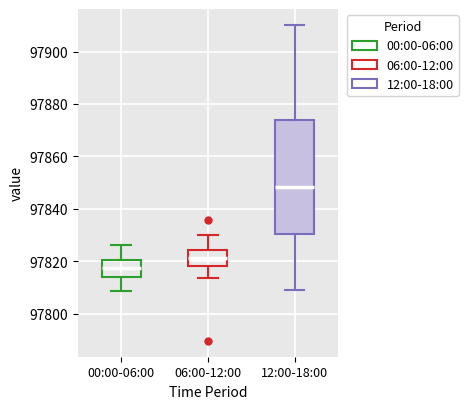

Comparing the boxes themselves (not the whiskers), which one is the tallest?

12:00-18:00